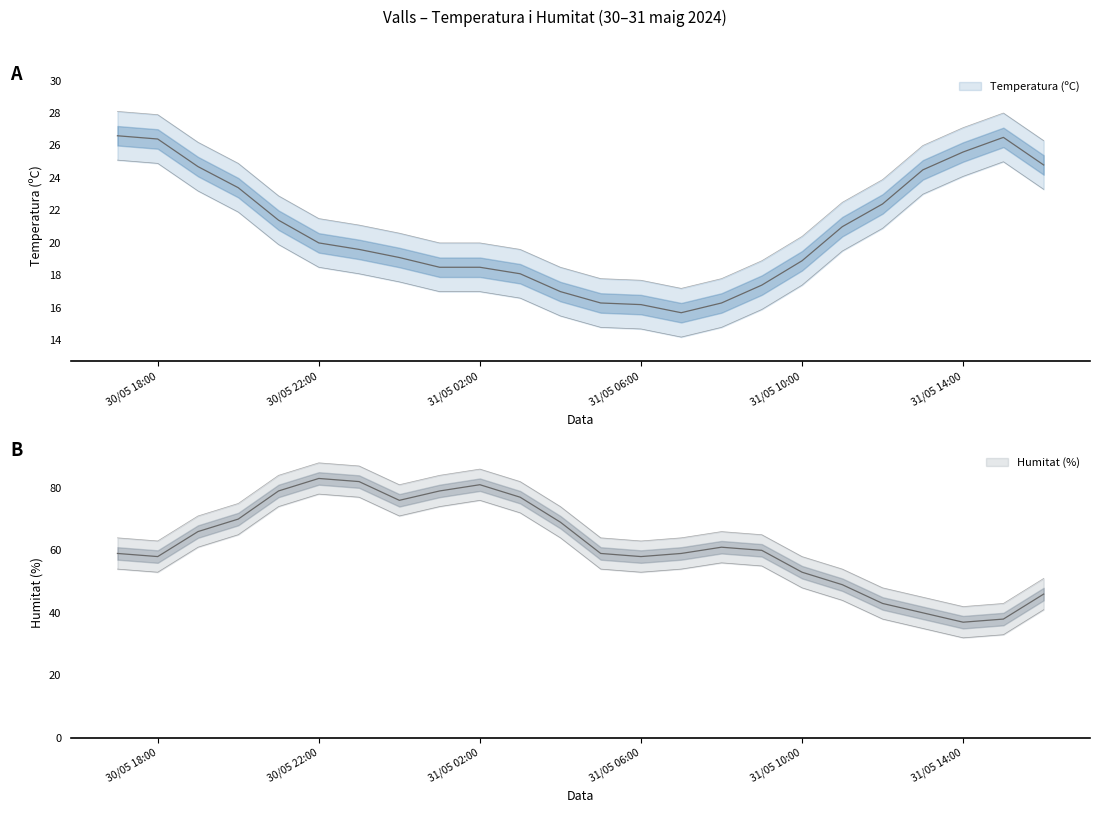

Reading right to left, extract all data points from this chart.

Temperatura (ºC): 24.8	26.5	25.6	24.5	22.4	21.0	18.9	17.4	16.3	15.7	16.2	16.3	17.0	18.1	18.5	18.5	19.1	19.6	20.0	21.4	23.4	24.7	26.4	26.6
Humitat (%): 46.0	38.0	37.0	40.0	43.0	49.0	53.0	60.0	61.0	59.0	58.0	59.0	69.0	77.0	81.0	79.0	76.0	82.0	83.0	79.0	70.0	66.0	58.0	59.0